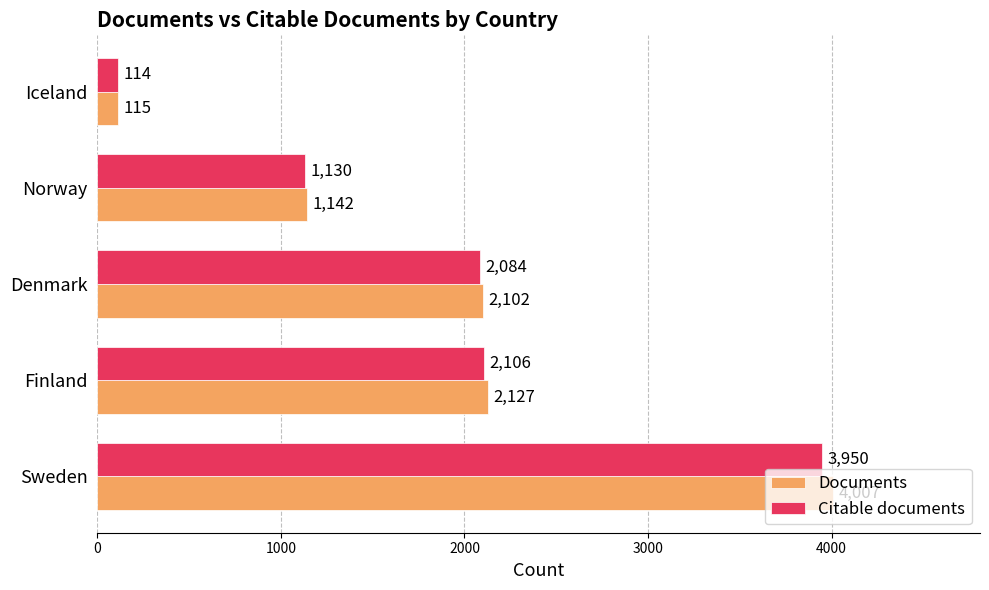

Which category has the lowest value across all series?

Iceland